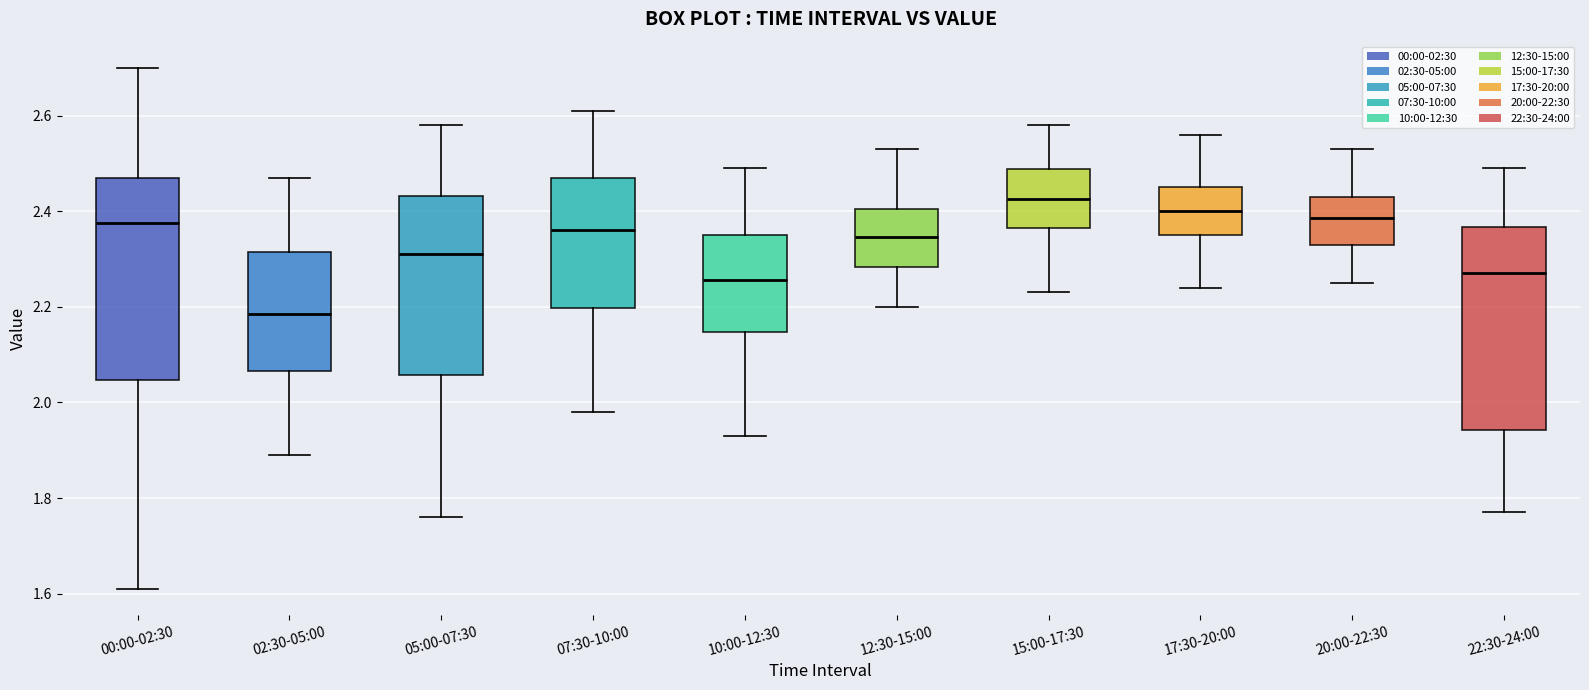

Reading left to right, read every box against the y-axis: the position of its median line, the range the box covers, and the ends of its whiskers. The values are not printed on the chart, so give them approximately, as read against the axis.

00:00-02:30: median 2.38, box 2.04 to 2.48, whiskers 1.62 to 2.70
02:30-05:00: median 2.18, box 2.06 to 2.32, whiskers 1.90 to 2.48
05:00-07:30: median 2.32, box 2.06 to 2.44, whiskers 1.76 to 2.58
07:30-10:00: median 2.36, box 2.20 to 2.48, whiskers 1.98 to 2.62
10:00-12:30: median 2.26, box 2.14 to 2.36, whiskers 1.94 to 2.50
12:30-15:00: median 2.34, box 2.28 to 2.40, whiskers 2.20 to 2.54
15:00-17:30: median 2.42, box 2.36 to 2.48, whiskers 2.24 to 2.58
17:30-20:00: median 2.40, box 2.36 to 2.46, whiskers 2.24 to 2.56
20:00-22:30: median 2.38, box 2.34 to 2.44, whiskers 2.26 to 2.54
22:30-24:00: median 2.28, box 1.94 to 2.36, whiskers 1.78 to 2.50